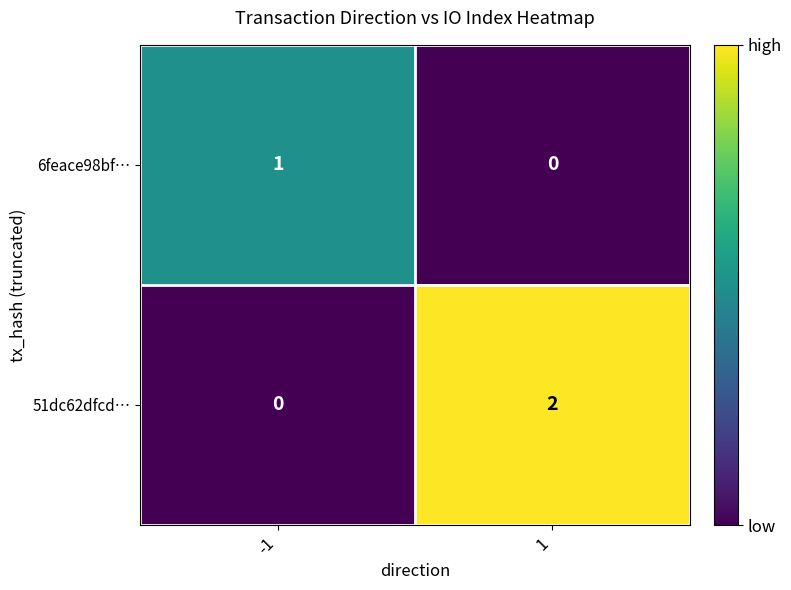

Rank the series at 1 from highest to lowest value.

51dc62dfcd…, 6feace98bf…